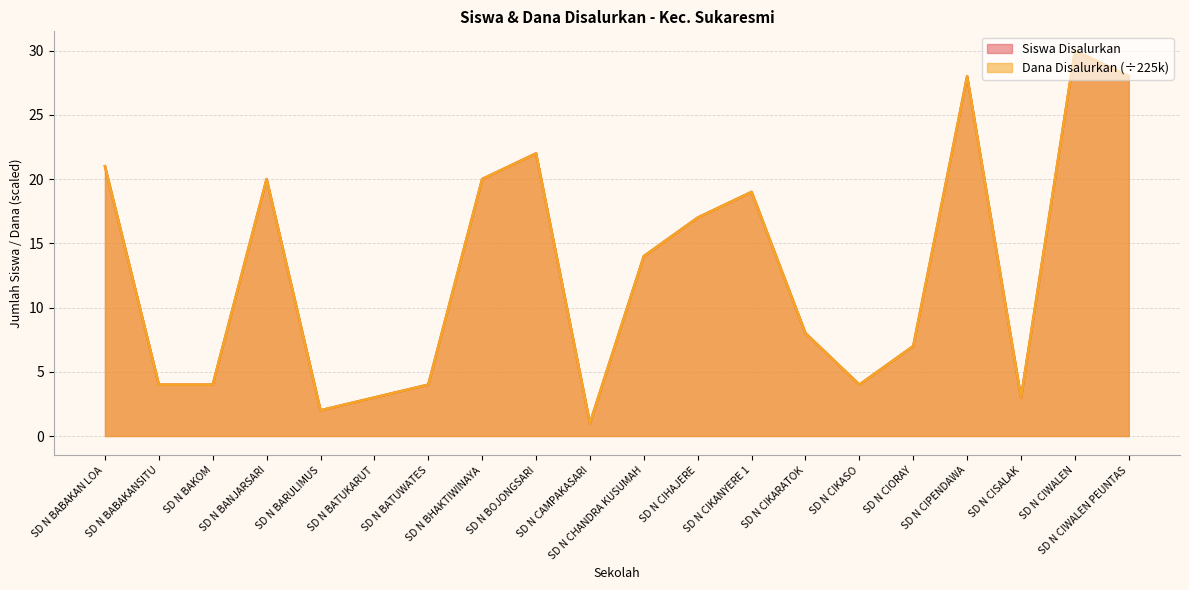

Reading right to left, extract all data points from this chart.

Siswa Disalurkan: 28	30	3	28	7	4	8	19	17	14	1	22	20	4	3	2	20	4	4	21
Dana Disalurkan: 28	30	3	28	7	4	8	19	17	14	1	22	20	4	3	2	20	4	4	21